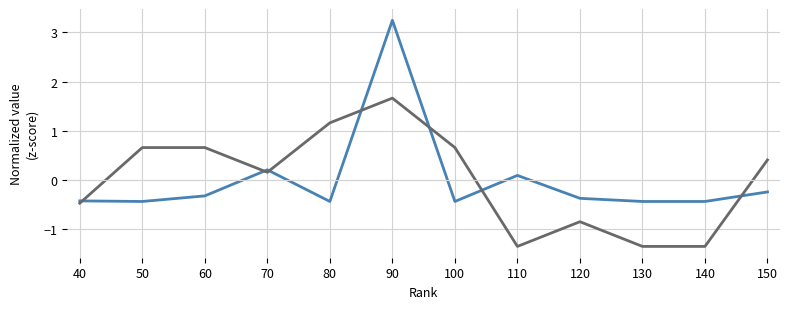

In H index, how many points are higher than both neighbors (excluding endpoints)?

2